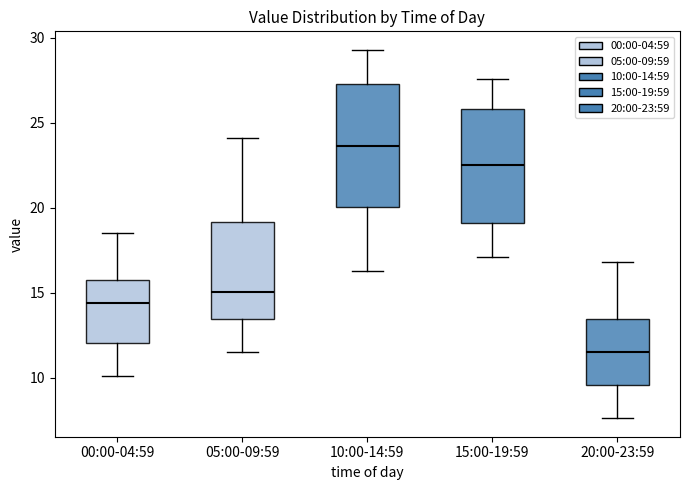

Reading left to right, transcribe this box plot: for each box, give where its median line is, the range the box spans, and where its two whiskers end, as read against the y-axis. The values are not printed on the chart, so give them approximately, as read against the axis.

00:00-04:59: median 14.5, box 12.0 to 15.5, whiskers 10.0 to 18.5
05:00-09:59: median 15.0, box 13.5 to 19.0, whiskers 11.5 to 24.0
10:00-14:59: median 23.5, box 20.0 to 27.5, whiskers 16.5 to 29.5
15:00-19:59: median 22.5, box 19.0 to 26.0, whiskers 17.0 to 27.5
20:00-23:59: median 11.5, box 9.5 to 13.5, whiskers 7.5 to 17.0